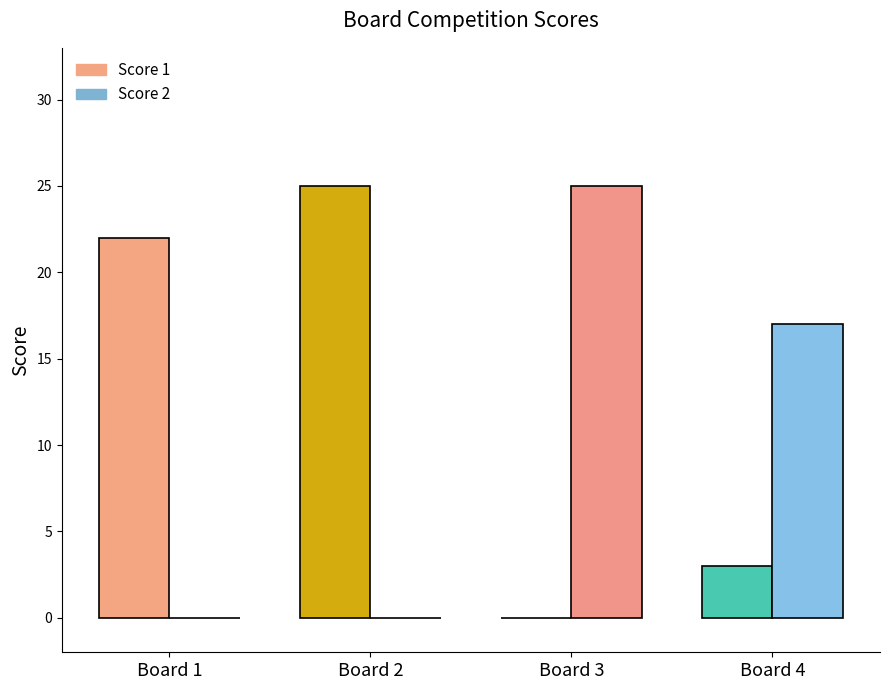

Is it true that Score 1 equals 3 at Board 4?

True